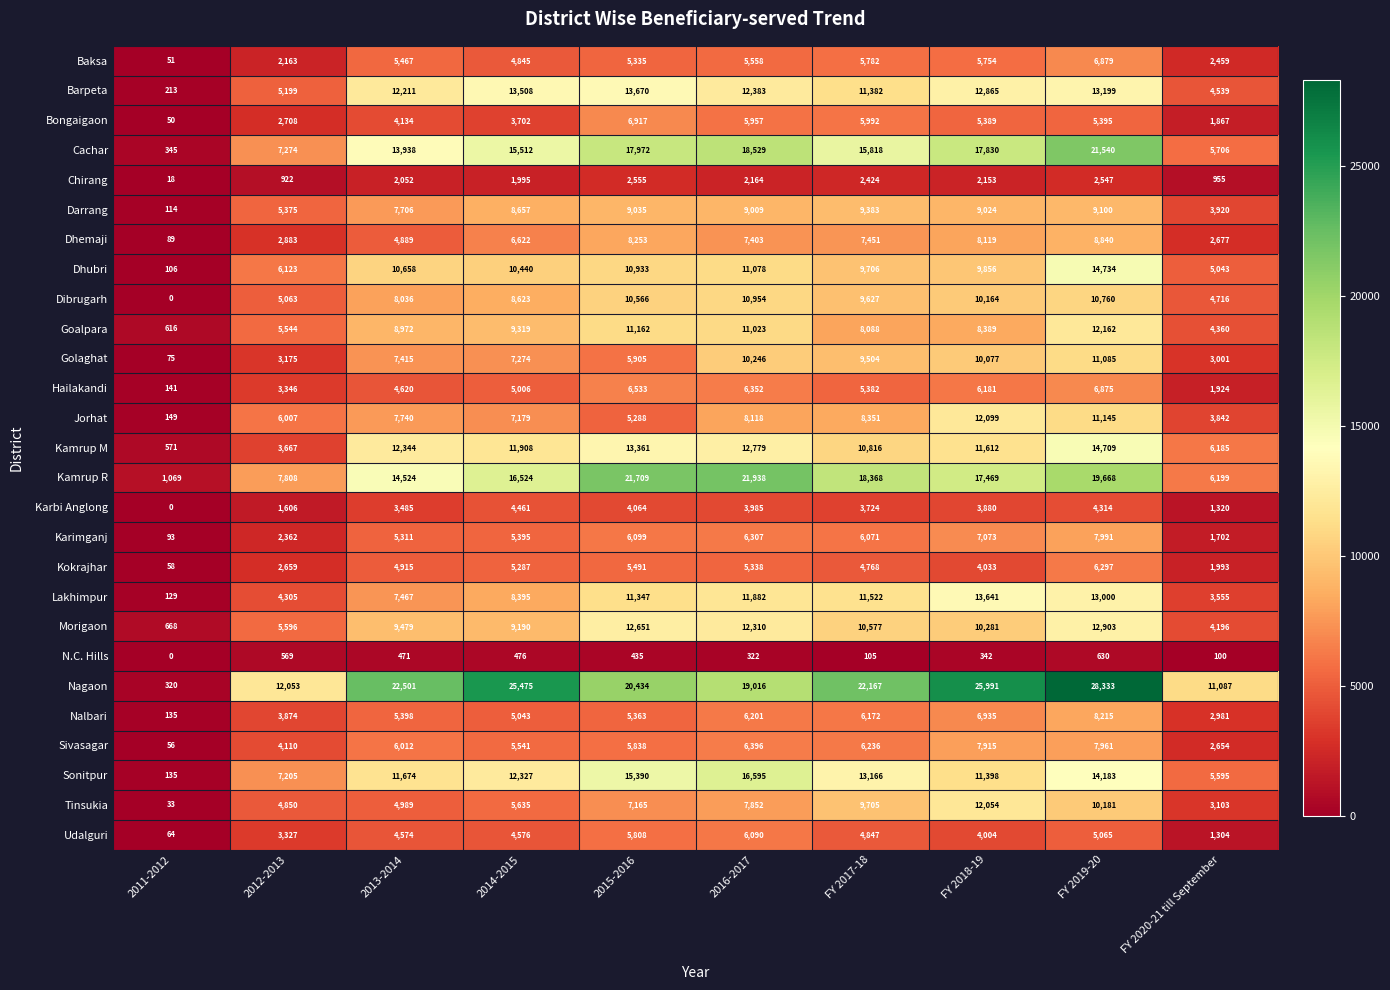

What is the average value of the Sivasagar series?

5272